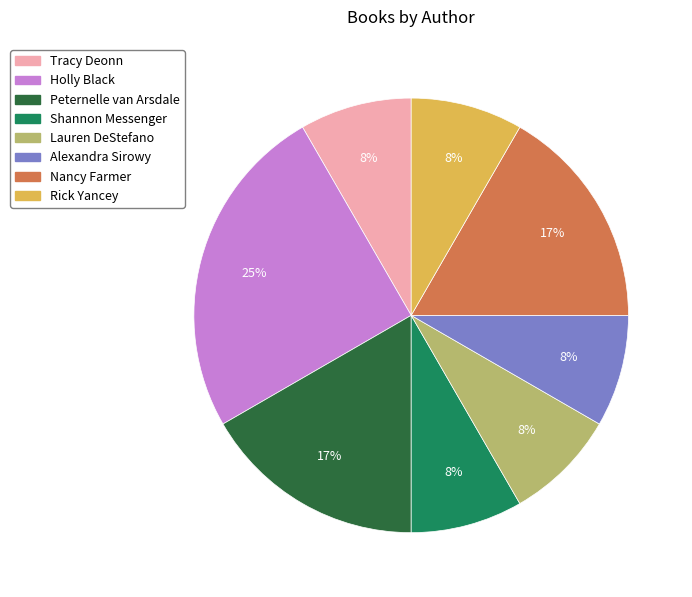

To the nearest percent, what is the difference between the Holly Black and Alexandra Sirowy slice percentages?

17%